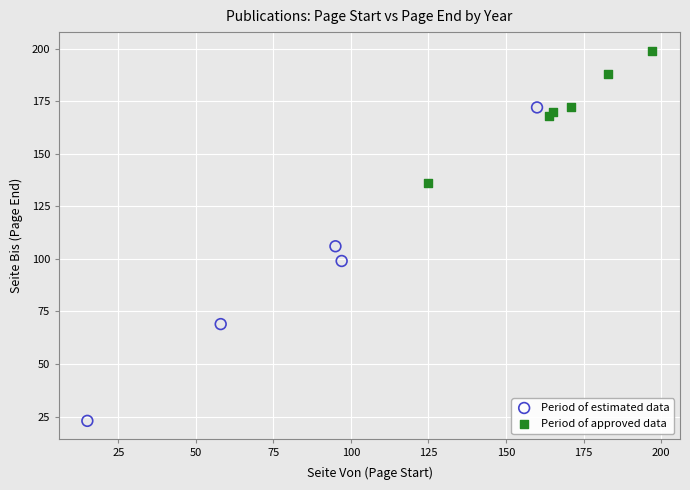

Which series reaches the minimum Y coordinate?

Period of estimated data